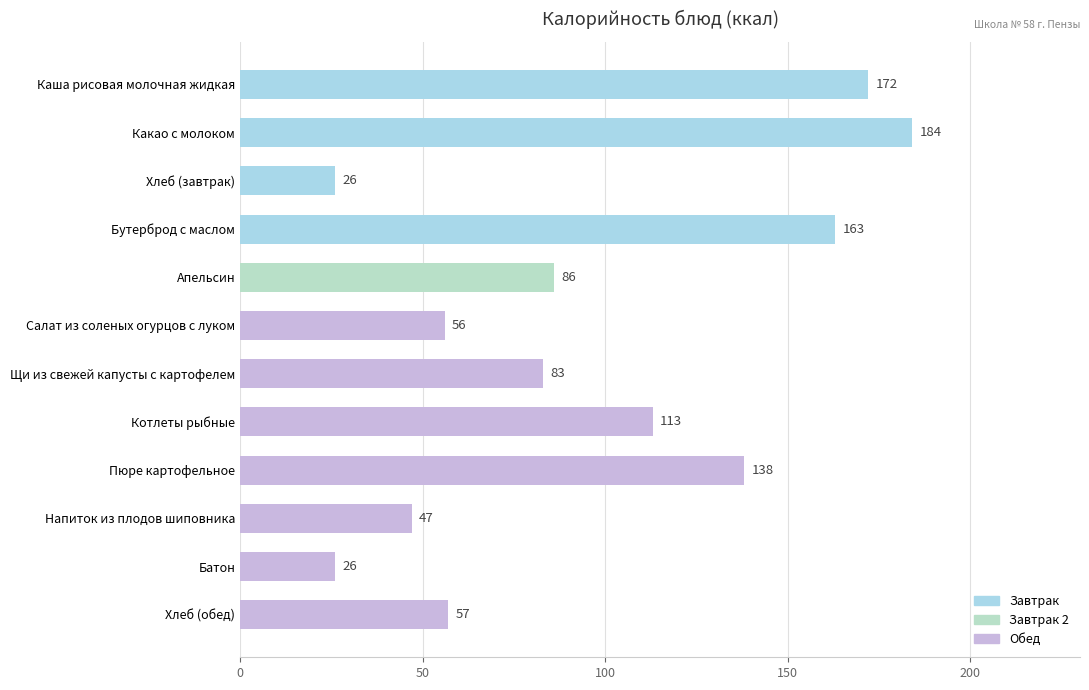

Reading top to bottom, what are all the values shown in this chart?

Каша рисовая молочная жидкая=172	Какао с молоком=184	Хлеб (завтрак)=26	Бутерброд с маслом=163	Апельсин=86	Салат из соленых огурцов с луком=56	Щи из свежей капусты с картофелем=83	Котлеты рыбные=113	Пюре картофельное=138	Напиток из плодов шиповника=47	Батон=26	Хлеб (обед)=57